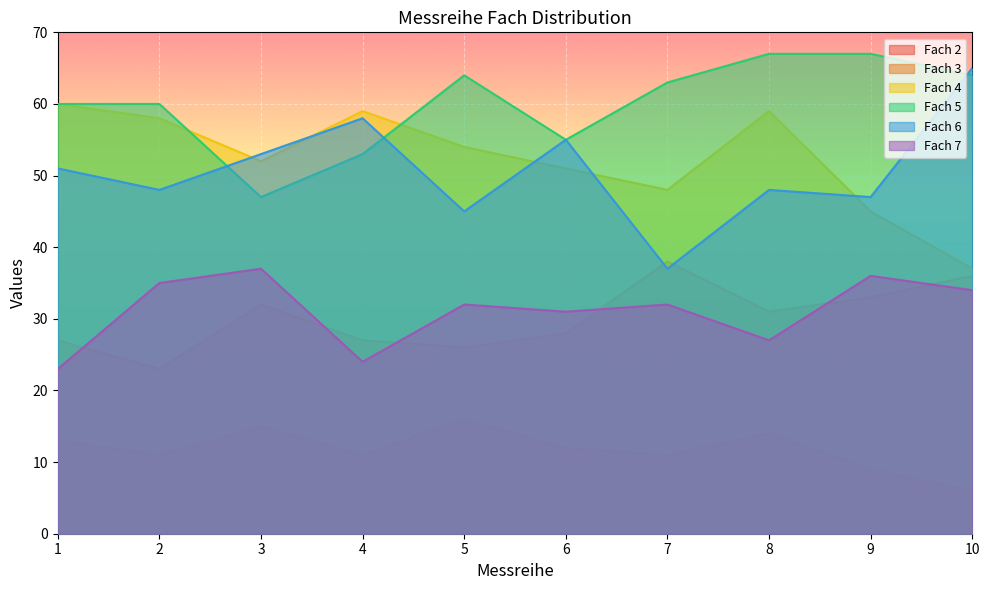

How many lines are shown in the chart?

6